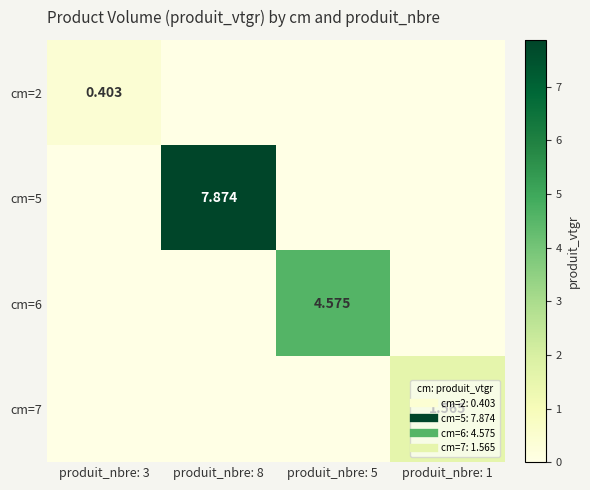

What is the difference between the highest and lowest values at produit_nbre: 3?

0.4